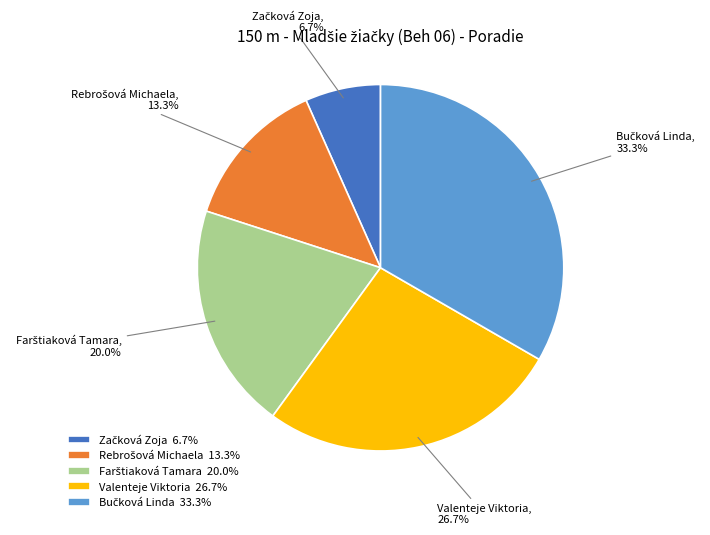

Count the number of slices in the pie.

5